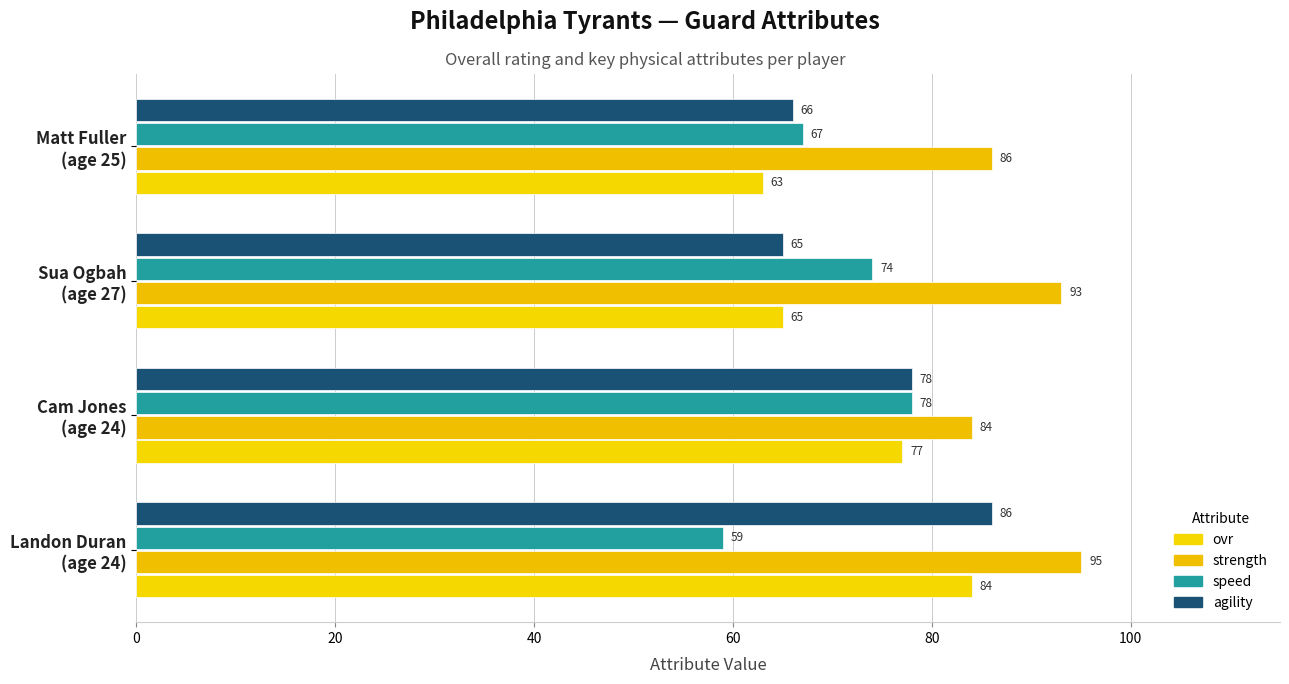

What is the difference between the maximum and minimum values in the agility series?

21